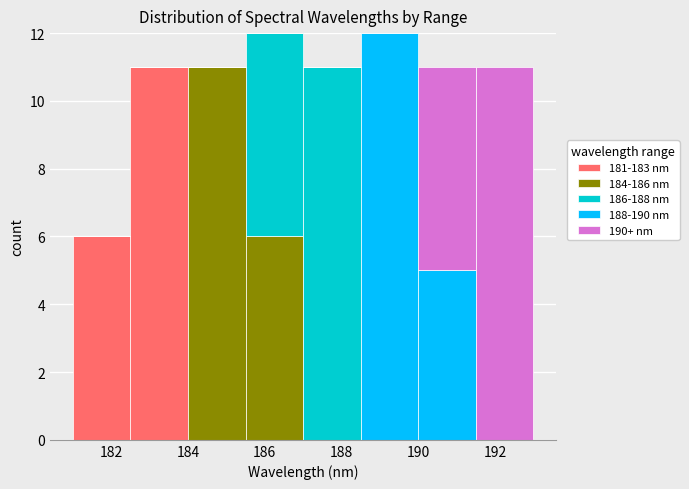

What is the total height of the stacked bar covering 187.0 to 188.5 on the x-axis? Neither the bar edges nor the heights are printed on the chart, so give them approximately, as read against the axes.

11